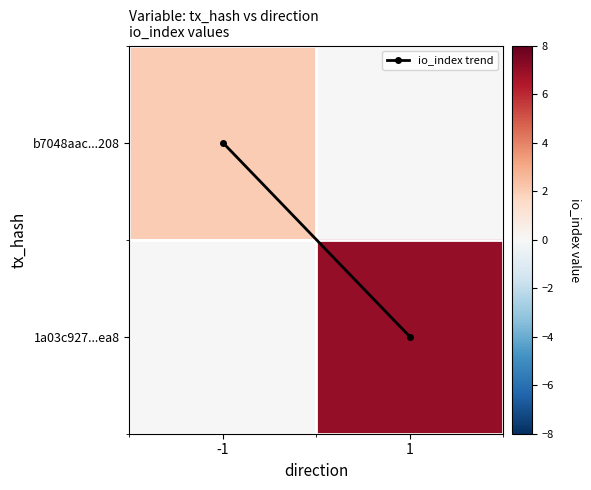

Which series has the largest total across all categories?

1a03c927...ea8